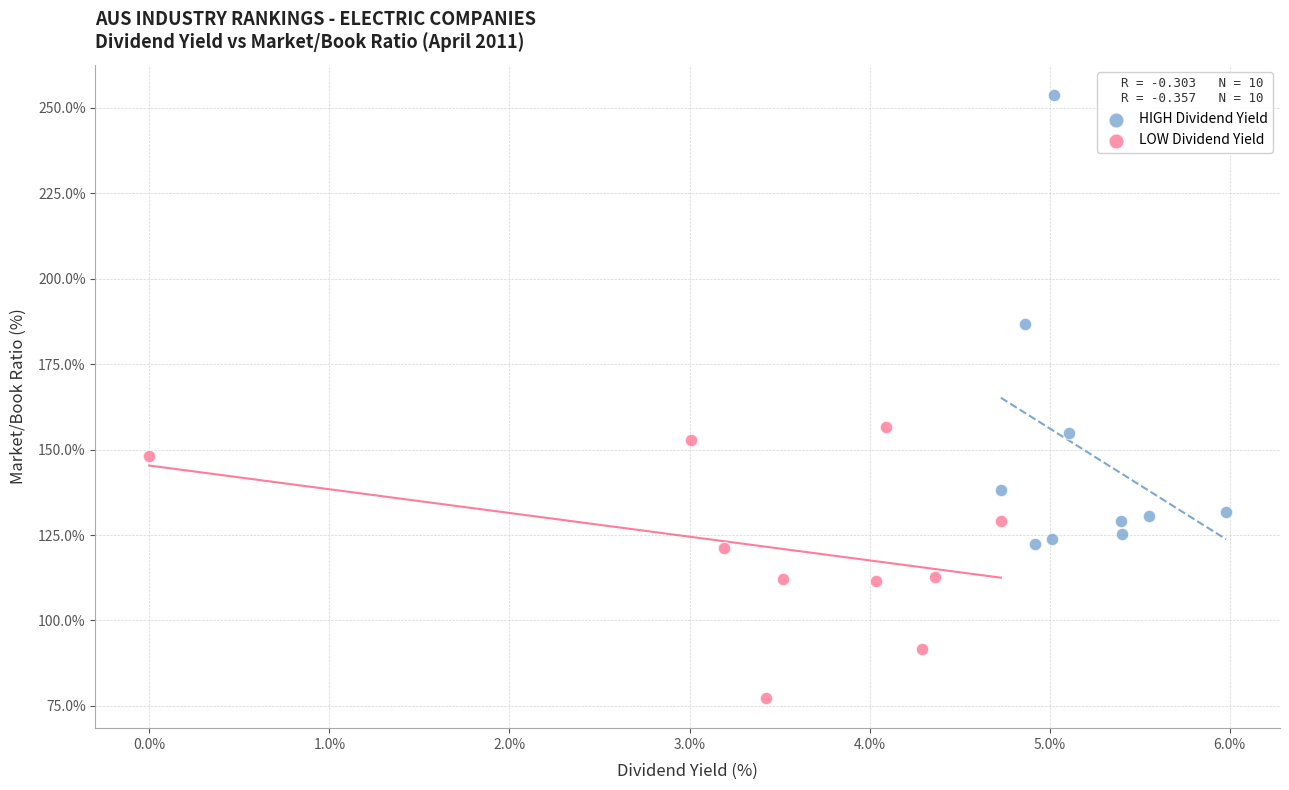

Which series reaches the minimum Y coordinate?

LOW Dividend Yield